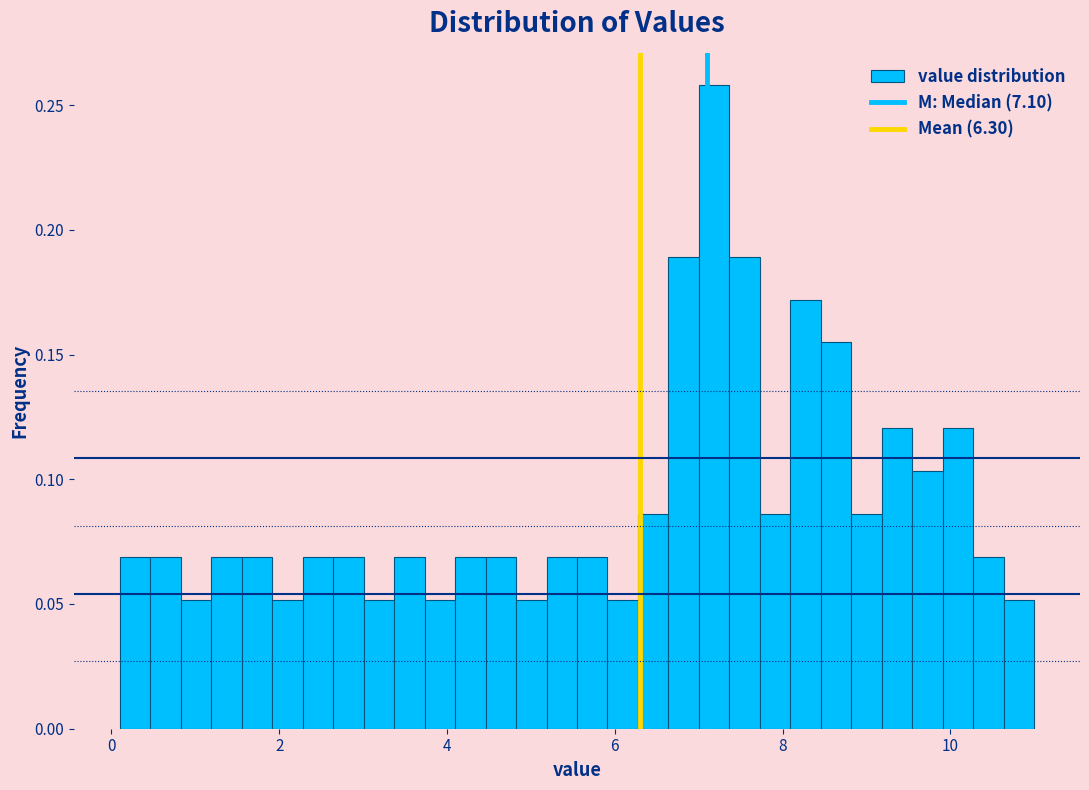

Around what value on the x-axis is the tallest bar? Give the approximate position of its centre, as read against the axis.

7.2